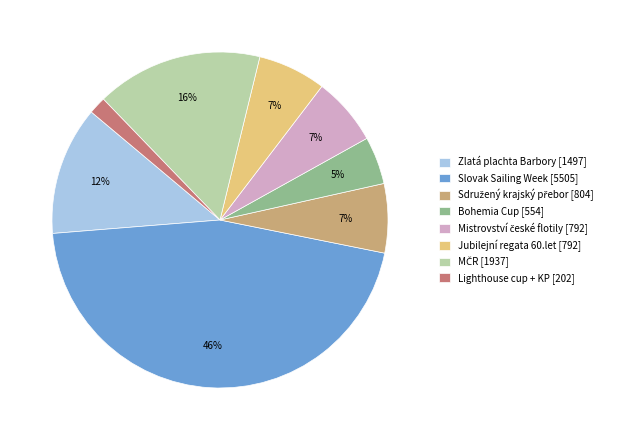

To the nearest percent, what portion does Bohemia Cup [554] represent?

5%